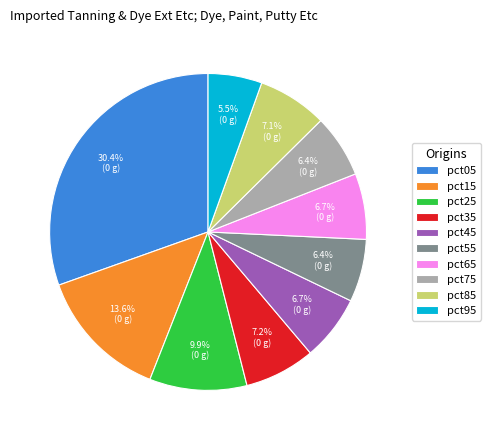

Does pct25 account for over 50% of the chart?

No